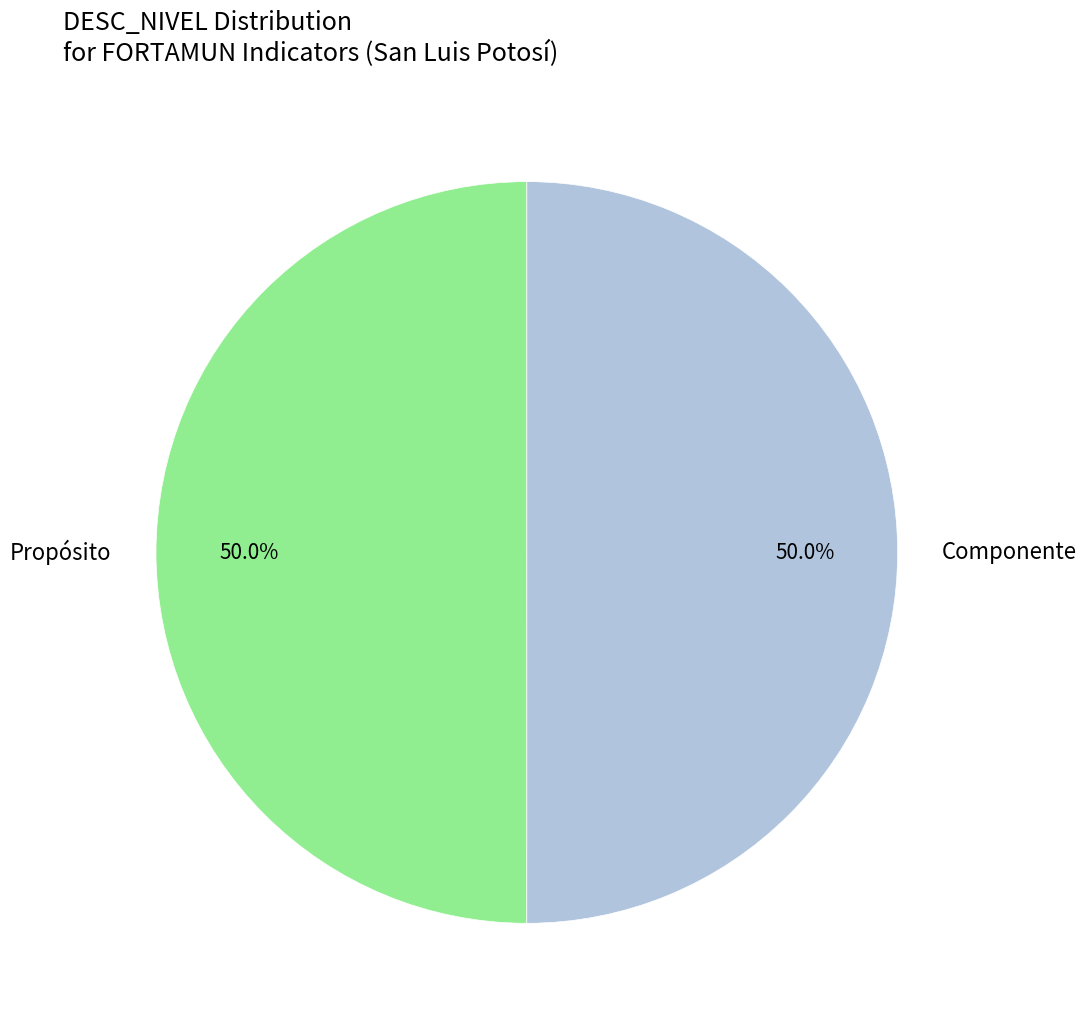

What percentage do Componente and Propósito together represent?

100.0%